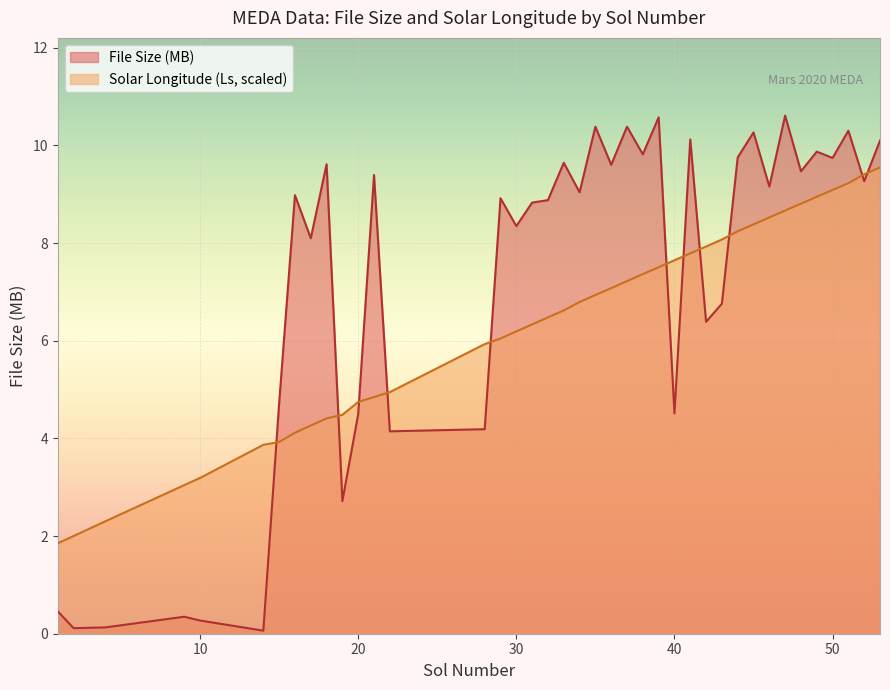

Reading left to right, extract all data points from this chart.

File Size (MB): 0.5	0.1	0.1	0.3	0.3	0.1	4.7	9.0	8.1	9.6	2.7	4.5	9.4	4.1	4.2	8.9	8.3	8.8	8.9	9.6	9.0	10.4	9.6	10.4	9.8	10.6	4.5	10.1	6.4	6.8	9.8	10.3	9.2	10.6	9.5	9.9	9.7	10.3	9.3	10.1
Ls: 1.9	2.0	2.3	3.0	3.2	3.9	3.9	4.1	4.3	4.4	4.5	4.7	4.8	4.9	5.9	6.0	6.2	6.3	6.5	6.6	6.8	6.9	7.1	7.2	7.4	7.5	7.6	7.8	7.9	8.1	8.2	8.4	8.5	8.7	8.8	8.9	9.1	9.2	9.4	9.5